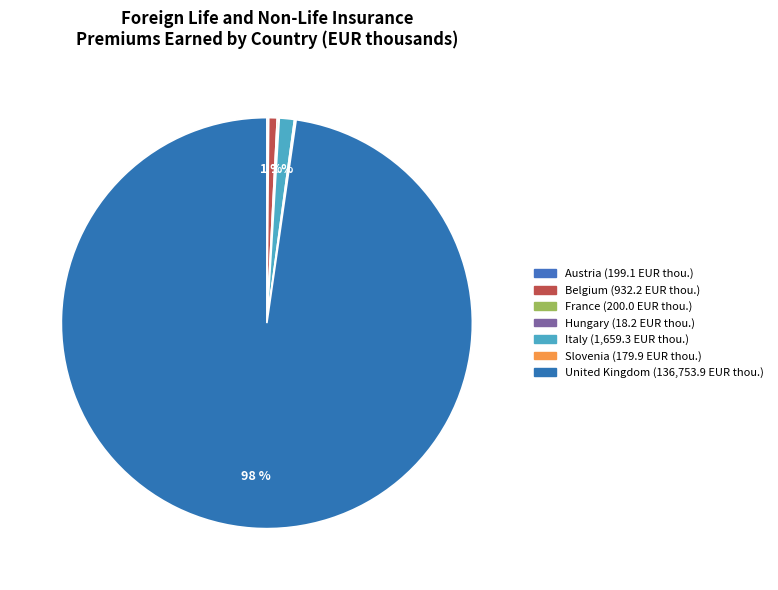

What is the change in value from Belgium to Hungary?

-913.9